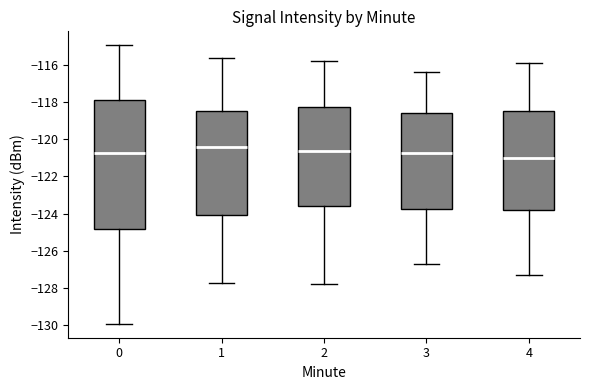

Reading left to right, transcribe this box plot: for each box, give where its median line is, the range the box spans, and where its two whiskers end, as read against the y-axis. The values are not printed on the chart, so give them approximately, as read against the axis.

0: median -120.8, box -124.8 to -117.8, whiskers -130.0 to -115.0
1: median -120.4, box -124.0 to -118.4, whiskers -127.8 to -115.6
2: median -120.6, box -123.6 to -118.2, whiskers -127.8 to -115.8
3: median -120.8, box -123.8 to -118.6, whiskers -126.6 to -116.4
4: median -121.0, box -123.8 to -118.4, whiskers -127.2 to -115.8